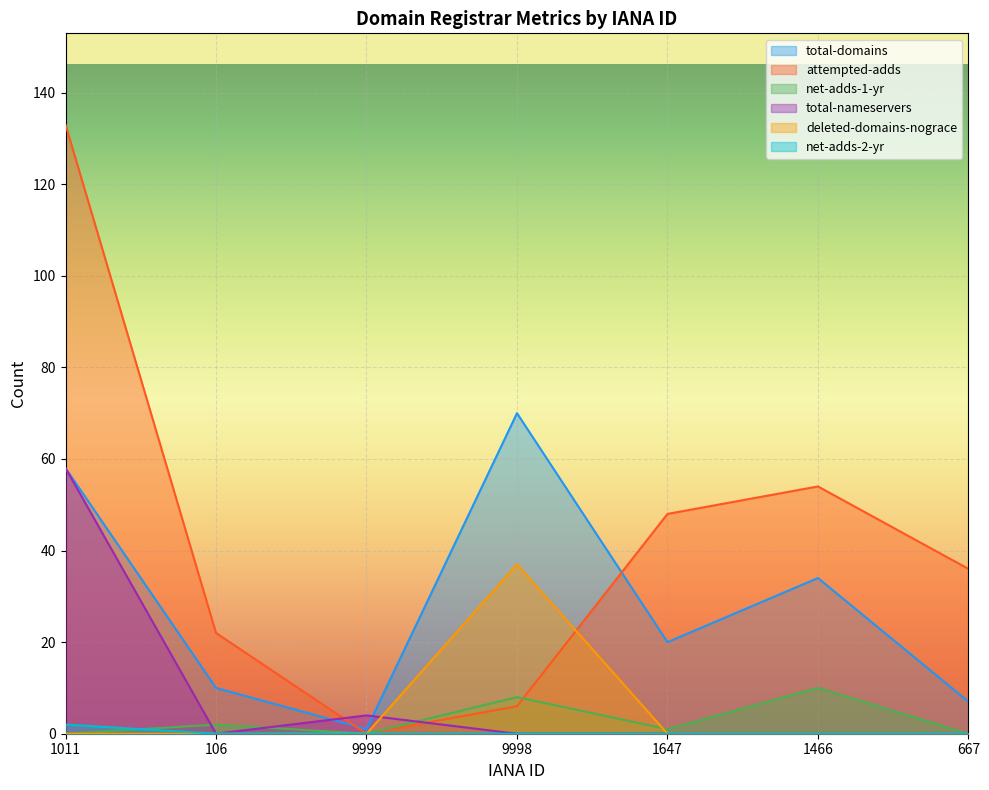

Is it true that total-nameservers equals 2 at 9999?

False